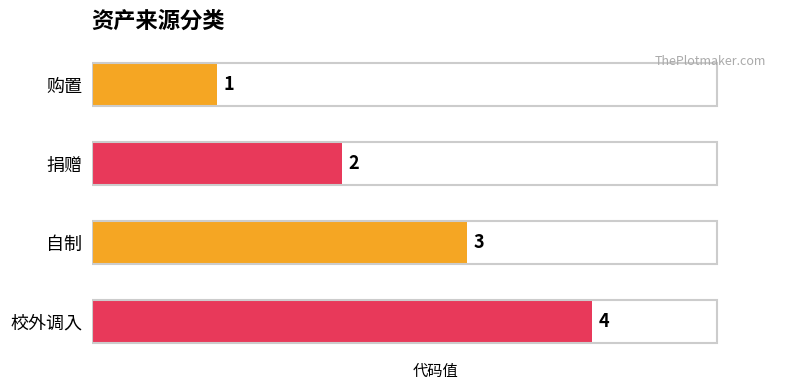

Are the bars grouped side by side (vs. stacked)?

No